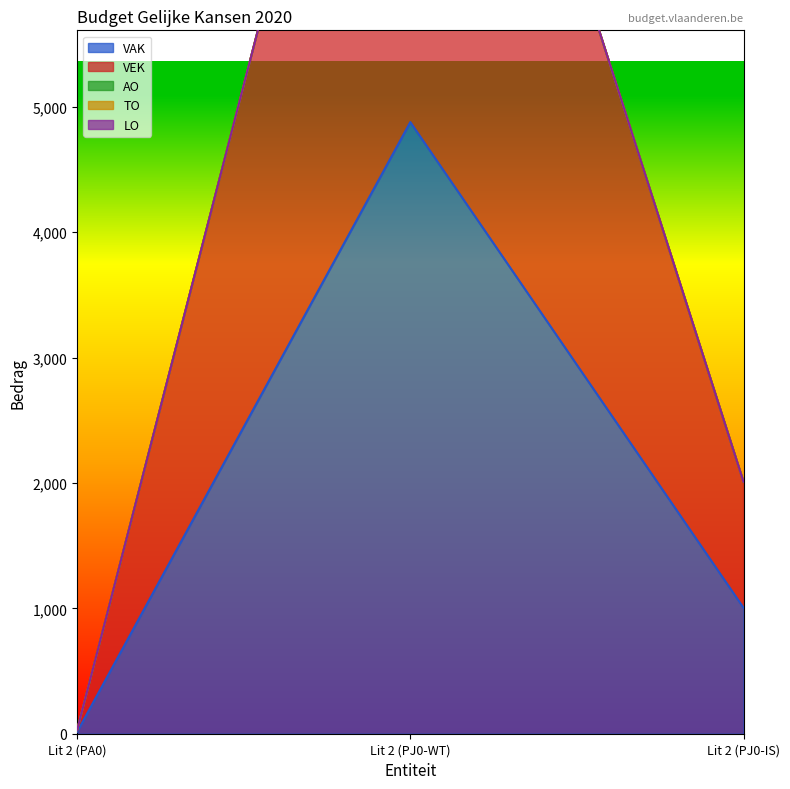

Rank the categories by AO value from lowest to highest.

Lit 2 (PA0), Lit 2 (PJ0-WT), Lit 2 (PJ0-IS)